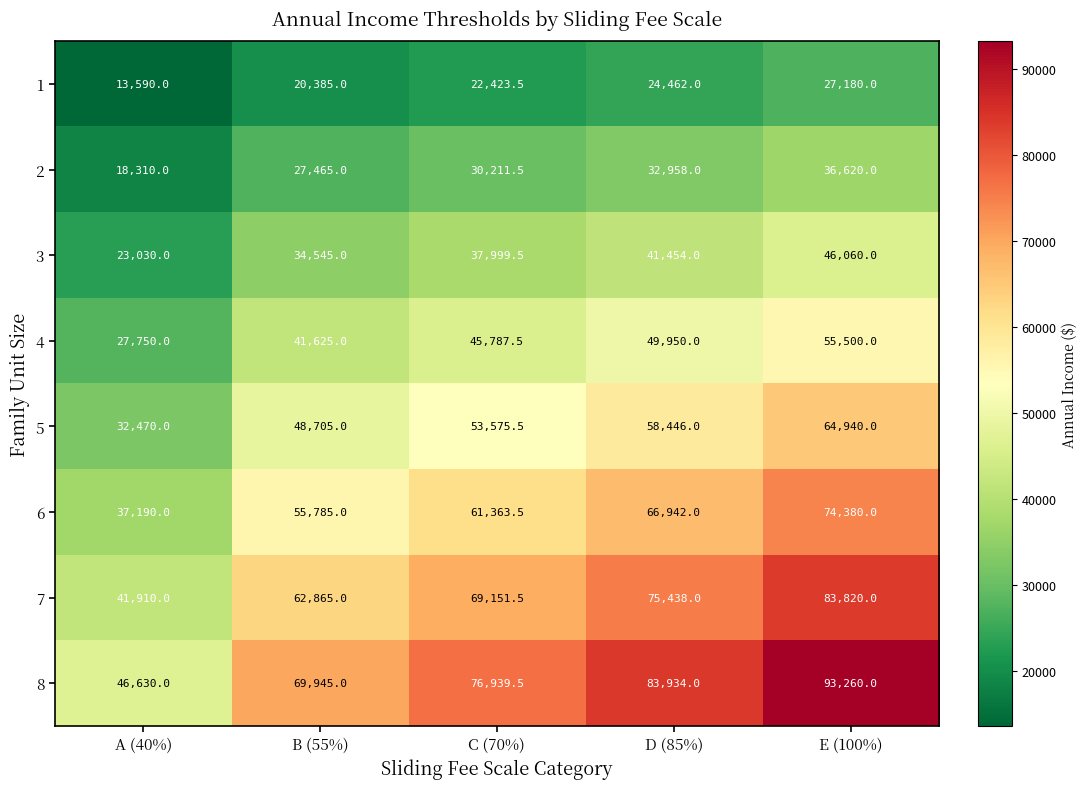

What is the average value of the 6 series?

59132.1